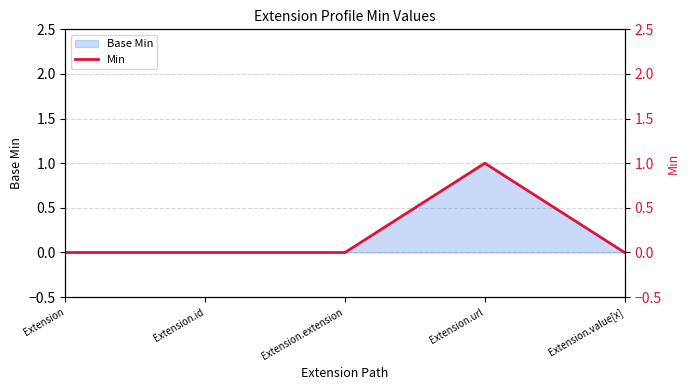

How many interior local peaks (higher than both neighbors) does the data have?

1